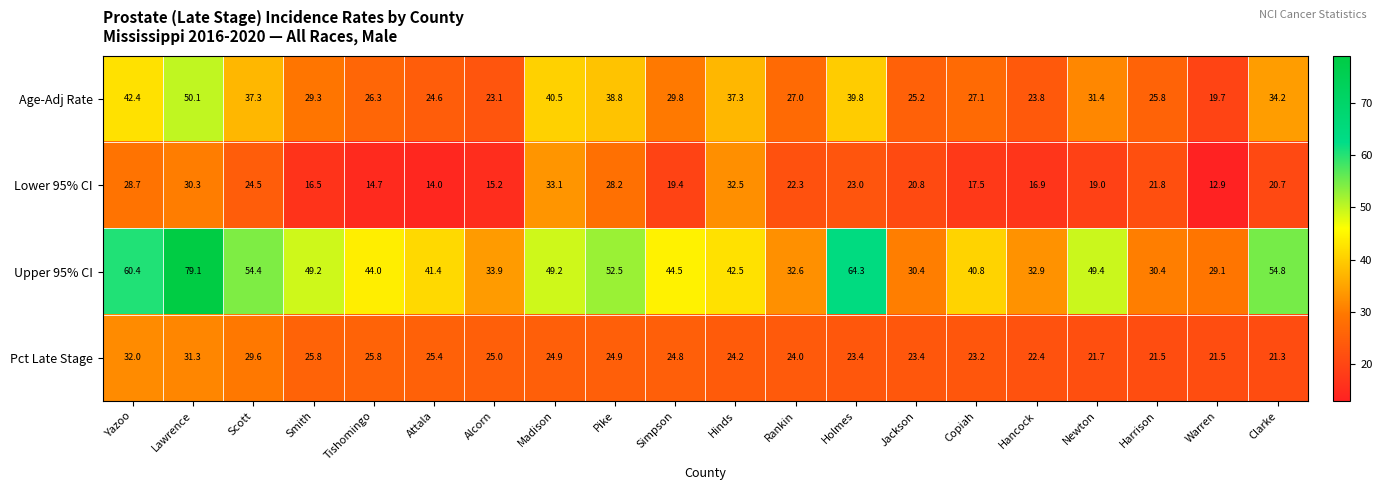

Which series has the largest range (max minus min)?

Upper 95% CI